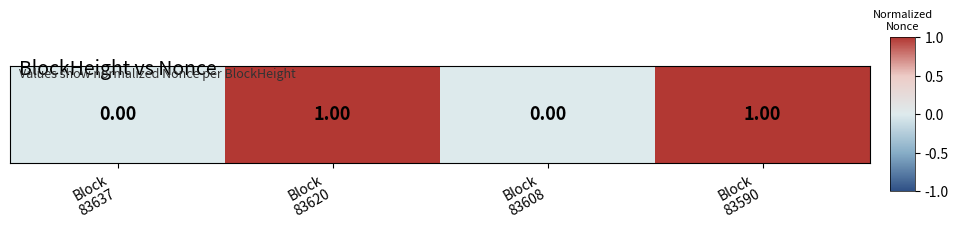

What is the sum of all values?

2.0